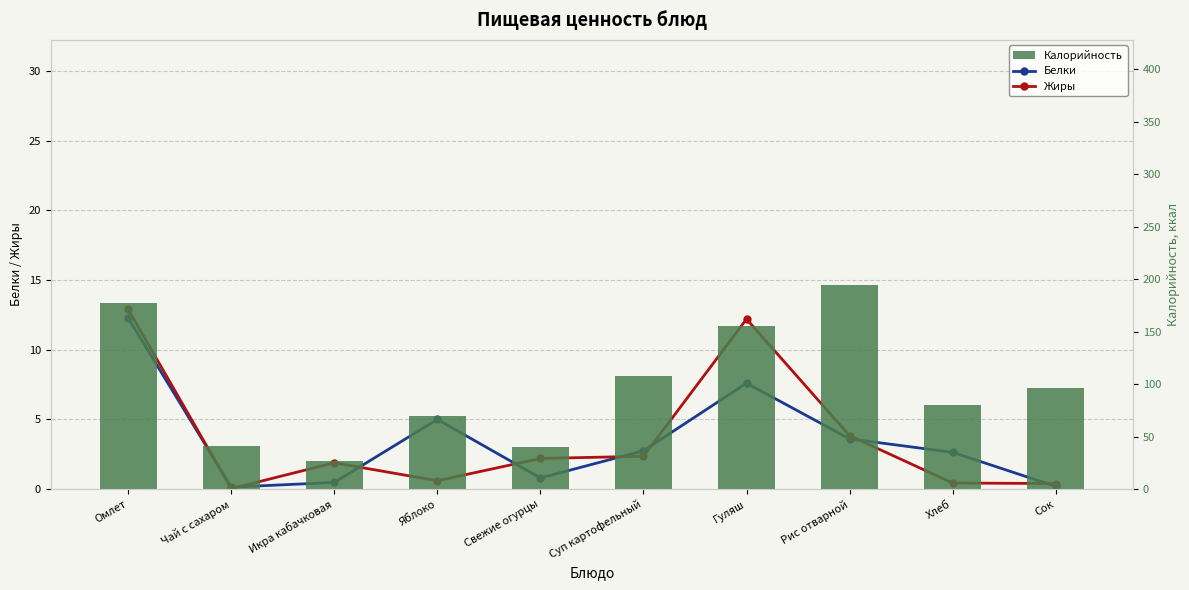

At which category is the sum across all series the highest?

Омлет